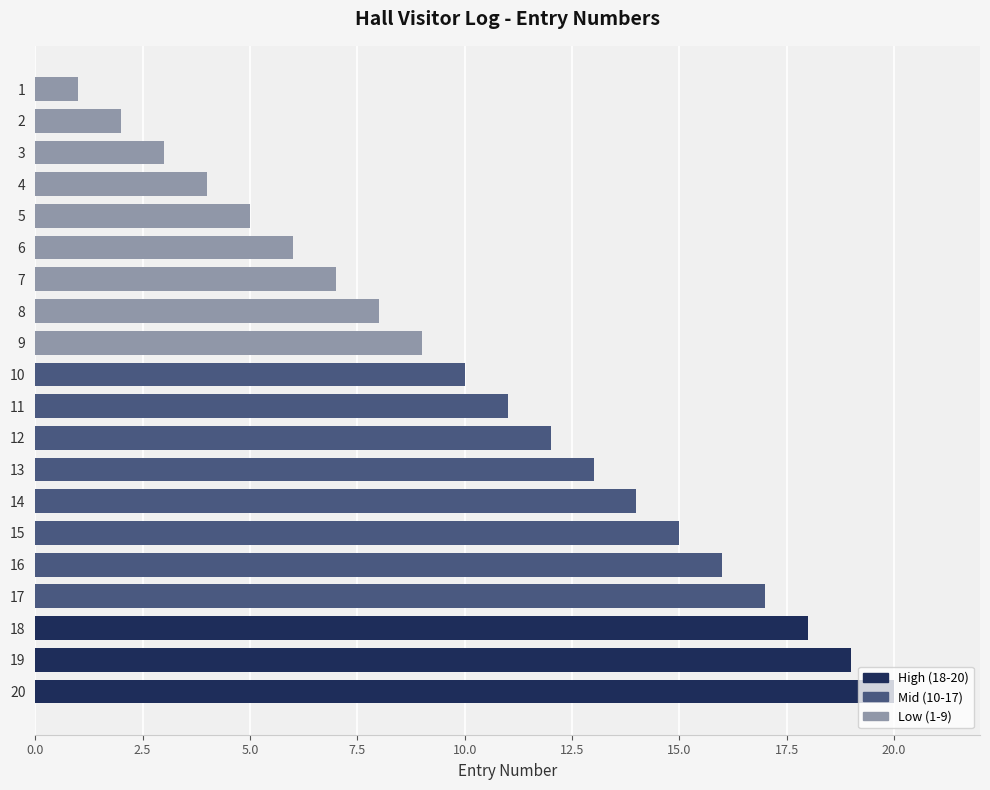

True or false: the data shows 1 at 3.

False